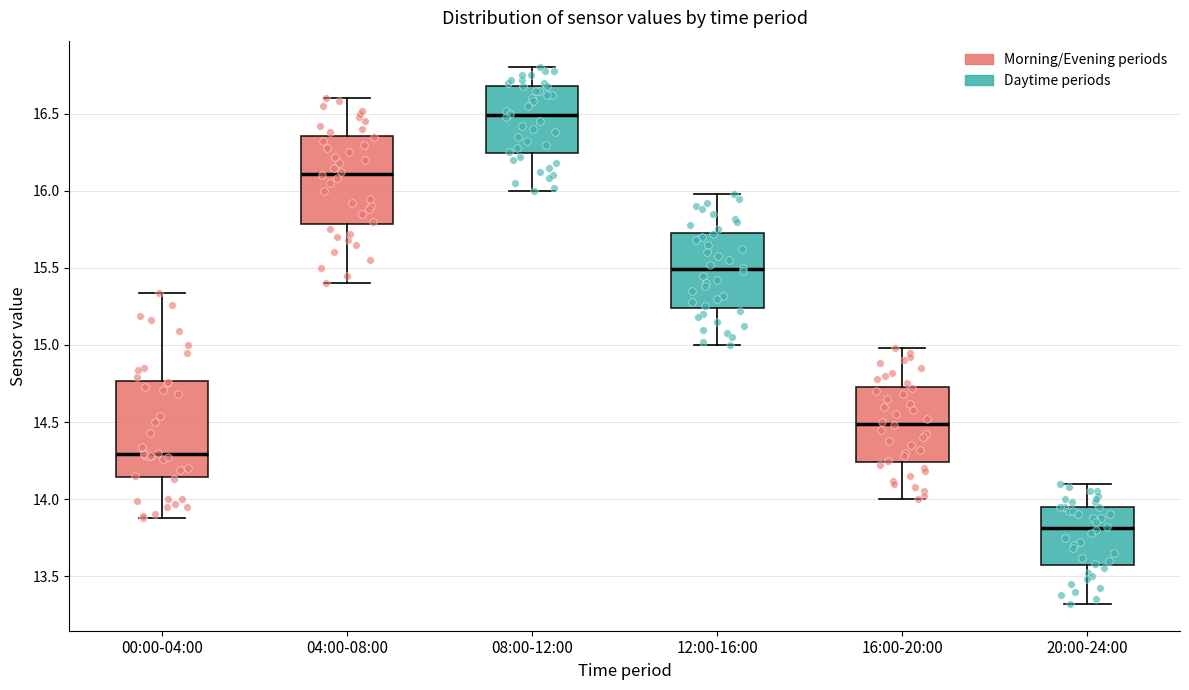

Reading left to right, transcribe this box plot: for each box, give where its median line is, the range the box spans, and where its two whiskers end, as read against the y-axis. The values are not printed on the chart, so give them approximately, as read against the axis.

00:00-04:00: median 14.30, box 14.15 to 14.75, whiskers 13.90 to 15.35
04:00-08:00: median 16.10, box 15.80 to 16.35, whiskers 15.40 to 16.60
08:00-12:00: median 16.50, box 16.25 to 16.70, whiskers 16.00 to 16.80
12:00-16:00: median 15.50, box 15.25 to 15.75, whiskers 15.00 to 16.00
16:00-20:00: median 14.50, box 14.25 to 14.75, whiskers 14.00 to 15.00
20:00-24:00: median 13.80, box 13.55 to 13.95, whiskers 13.30 to 14.10